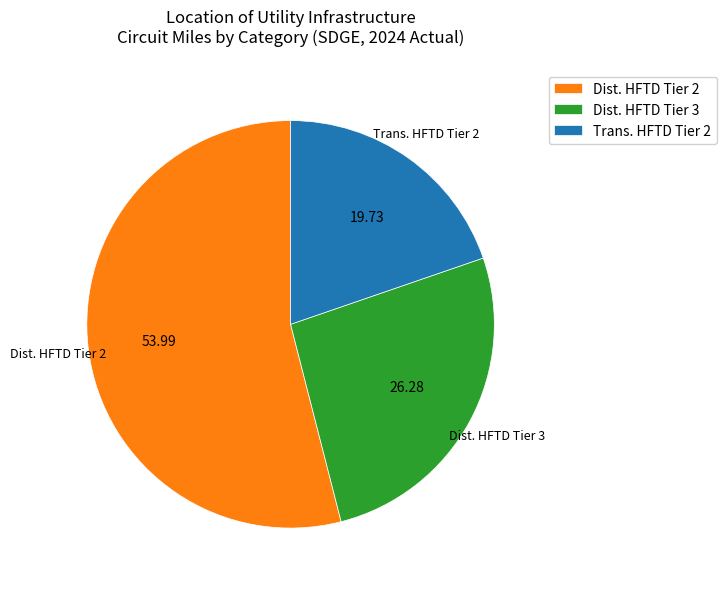

How many segments does this pie chart have?

3